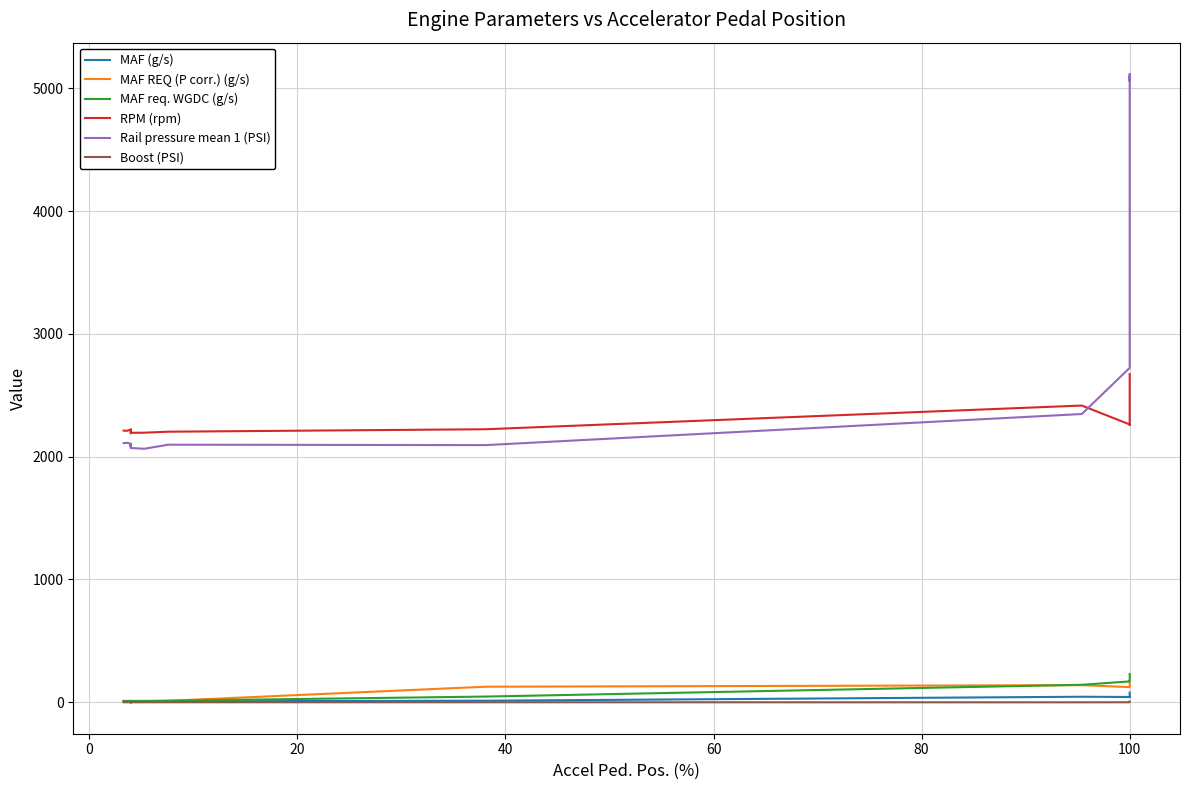

What is the smallest value displayed?

-0.4